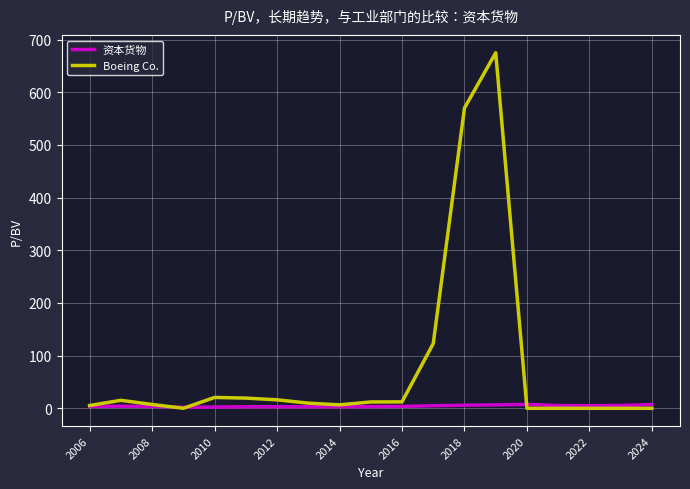

Which series has the widest spread of values?

Boeing Co.